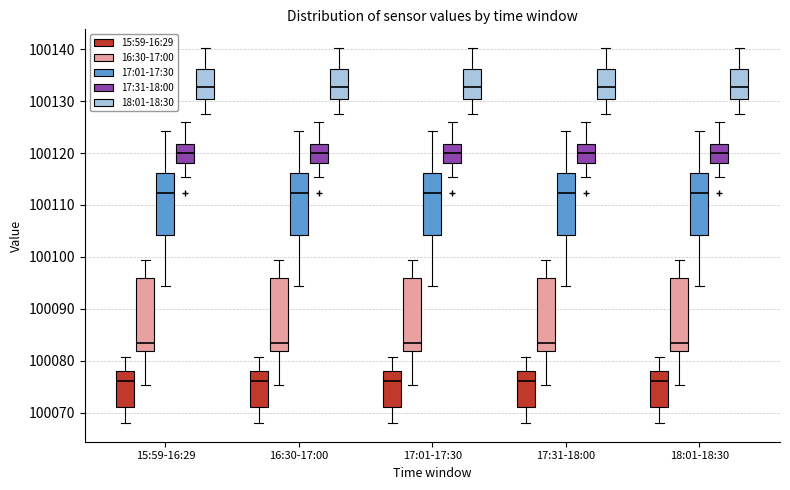

Reading left to right, read every box against the y-axis: the position of its median line, the range the box covers, and the ends of its whiskers. The values are not printed on the chart, so give them approximately, as read against the axis.

15:59-16:29 (15:59-16:29): median 100076, box 100071 to 100078, whiskers 100068 to 100081
15:59-16:29 (16:30-17:00): median 100083, box 100082 to 100096, whiskers 100075 to 100099
15:59-16:29 (17:01-17:30): median 100112, box 100104 to 100116, whiskers 100094 to 100124
15:59-16:29 (17:31-18:00): median 100120, box 100118 to 100122, whiskers 100115 to 100126
15:59-16:29 (18:01-18:30): median 100133, box 100130 to 100136, whiskers 100128 to 100140
16:30-17:00 (15:59-16:29): median 100076, box 100071 to 100078, whiskers 100068 to 100081
16:30-17:00 (16:30-17:00): median 100083, box 100082 to 100096, whiskers 100075 to 100099
16:30-17:00 (17:01-17:30): median 100112, box 100104 to 100116, whiskers 100094 to 100124
16:30-17:00 (17:31-18:00): median 100120, box 100118 to 100122, whiskers 100115 to 100126
16:30-17:00 (18:01-18:30): median 100133, box 100130 to 100136, whiskers 100128 to 100140
17:01-17:30 (15:59-16:29): median 100076, box 100071 to 100078, whiskers 100068 to 100081
17:01-17:30 (16:30-17:00): median 100083, box 100082 to 100096, whiskers 100075 to 100099
17:01-17:30 (17:01-17:30): median 100112, box 100104 to 100116, whiskers 100094 to 100124
17:01-17:30 (17:31-18:00): median 100120, box 100118 to 100122, whiskers 100115 to 100126
17:01-17:30 (18:01-18:30): median 100133, box 100130 to 100136, whiskers 100128 to 100140
17:31-18:00 (15:59-16:29): median 100076, box 100071 to 100078, whiskers 100068 to 100081
17:31-18:00 (16:30-17:00): median 100083, box 100082 to 100096, whiskers 100075 to 100099
17:31-18:00 (17:01-17:30): median 100112, box 100104 to 100116, whiskers 100094 to 100124
17:31-18:00 (17:31-18:00): median 100120, box 100118 to 100122, whiskers 100115 to 100126
17:31-18:00 (18:01-18:30): median 100133, box 100130 to 100136, whiskers 100128 to 100140
18:01-18:30 (15:59-16:29): median 100076, box 100071 to 100078, whiskers 100068 to 100081
18:01-18:30 (16:30-17:00): median 100083, box 100082 to 100096, whiskers 100075 to 100099
18:01-18:30 (17:01-17:30): median 100112, box 100104 to 100116, whiskers 100094 to 100124
18:01-18:30 (17:31-18:00): median 100120, box 100118 to 100122, whiskers 100115 to 100126
18:01-18:30 (18:01-18:30): median 100133, box 100130 to 100136, whiskers 100128 to 100140